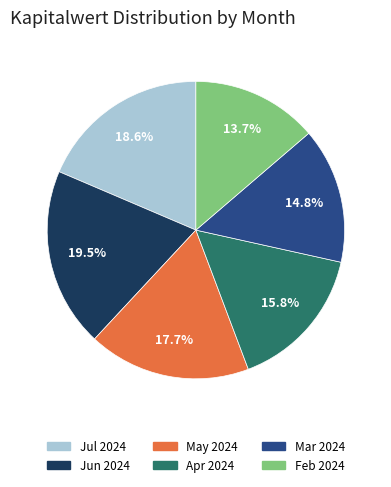

Is there a majority slice in this chart?

No